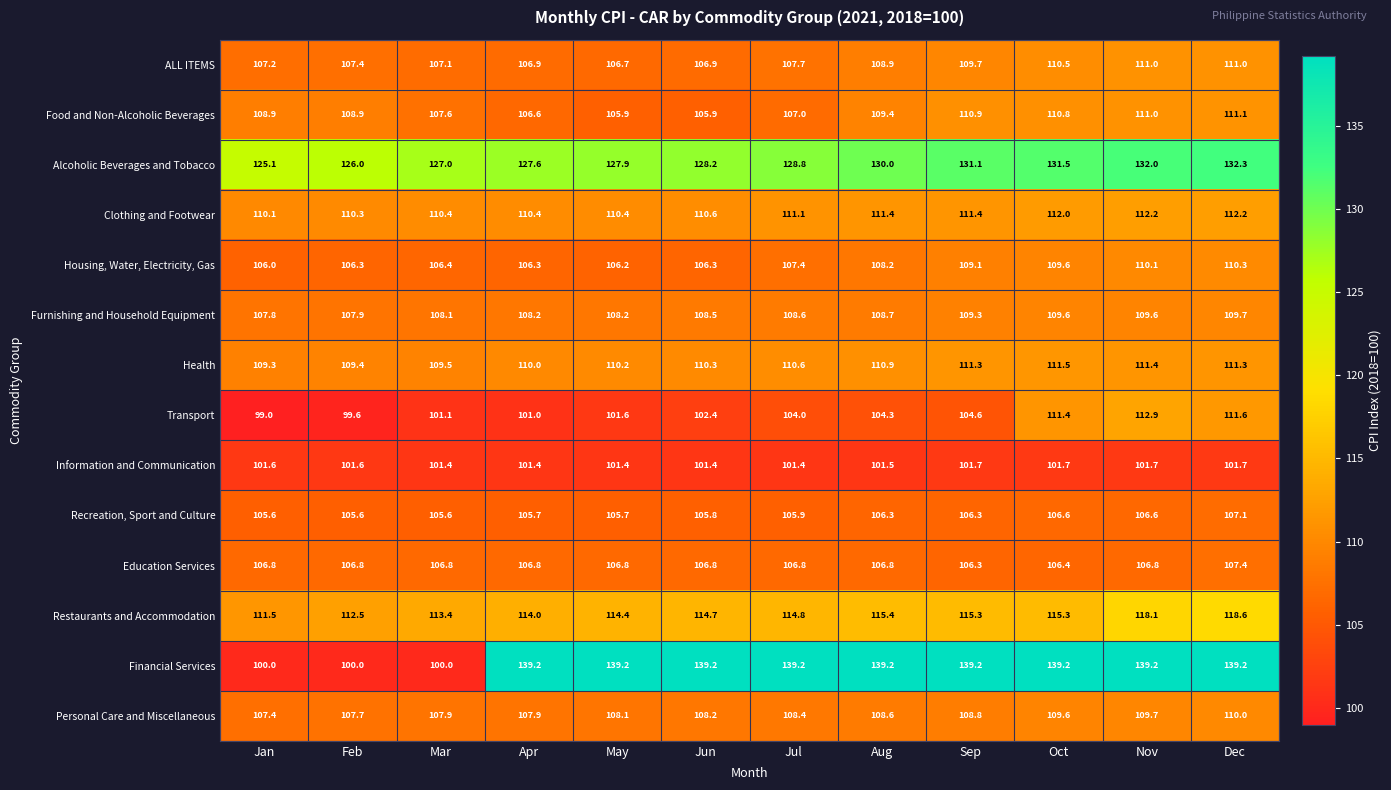

What is the difference between the second highest and second lowest values in the Housing, Water, Electricity, Gas series?

3.9